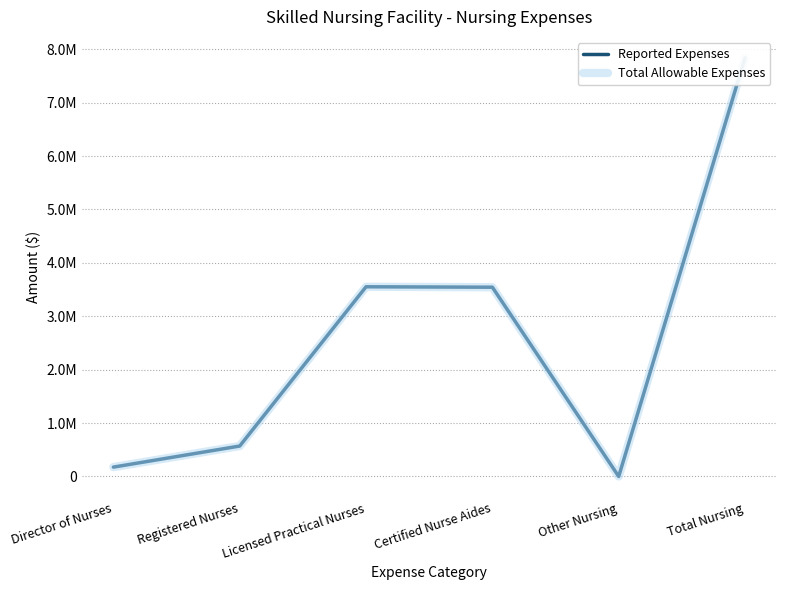

The Total Allowable Expenses series shows 5350128 at Other Nursing. True or false?

False